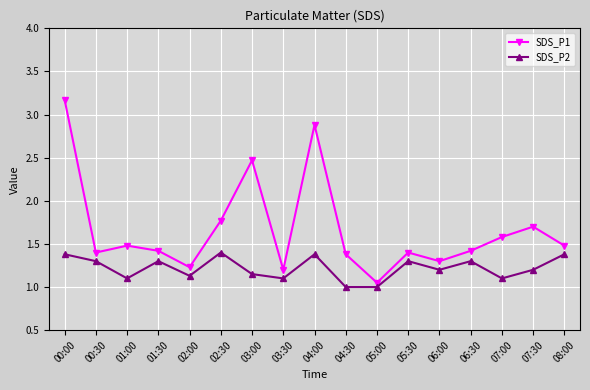

True or false: SDS_P1 has more than 0 interior local peaks.

True